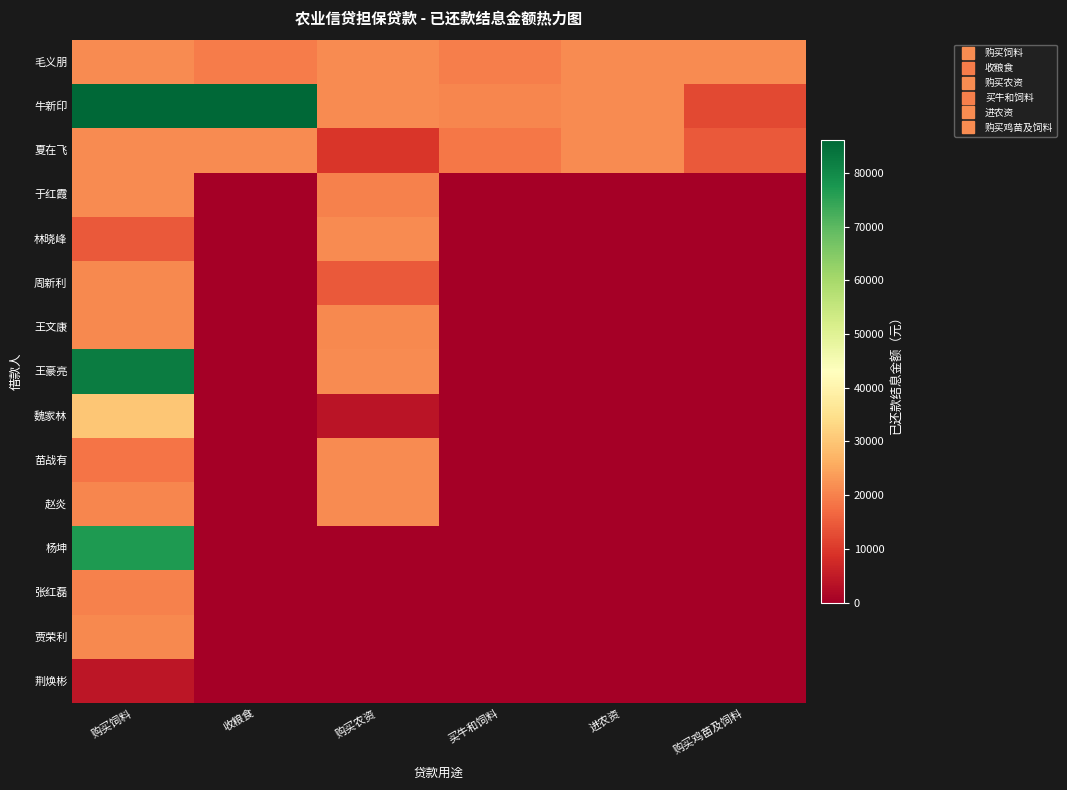

How many data points does each series have?

6